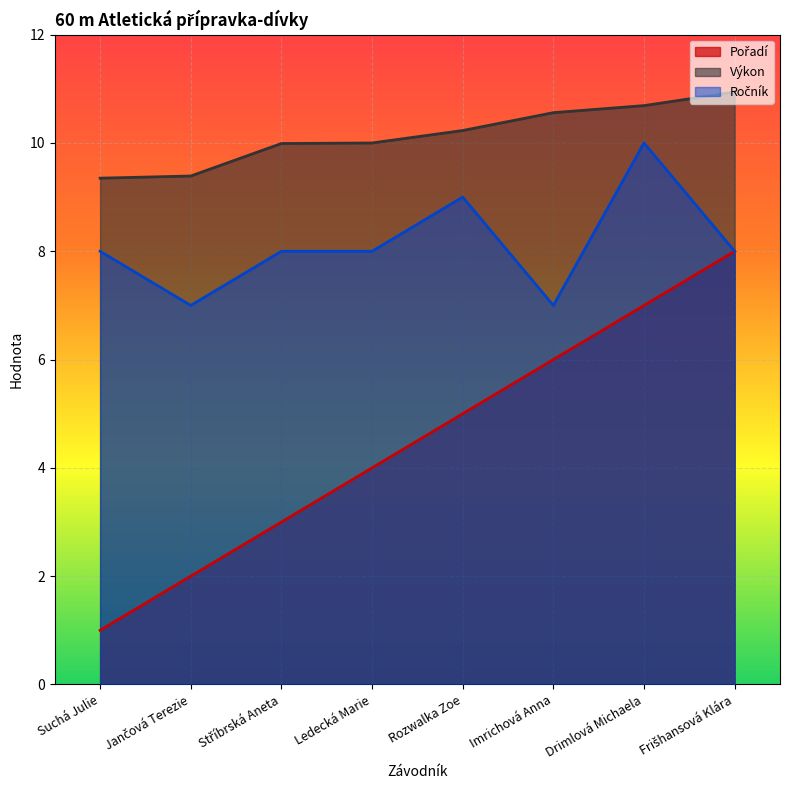

Which series changed the most between Ledecká Marie and Frišhansová Klára?

Pořadí